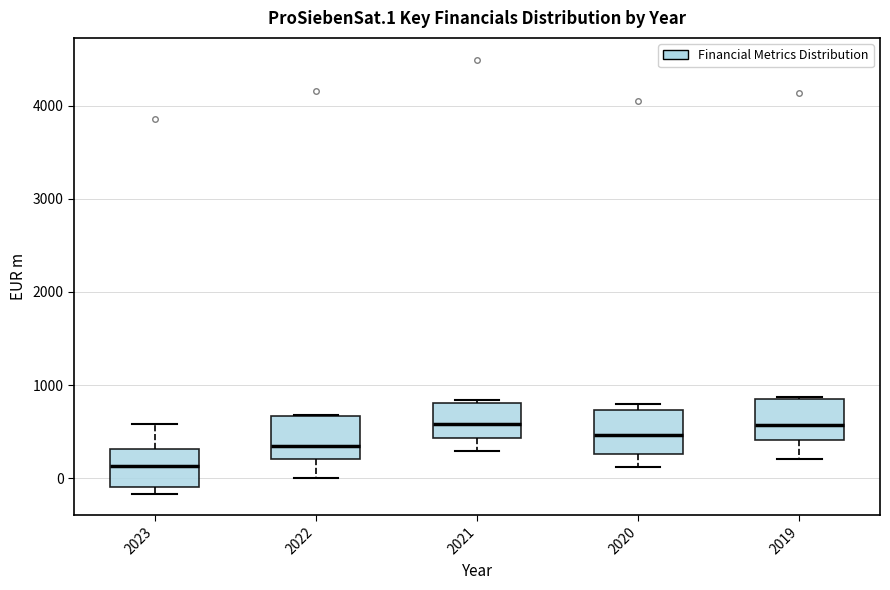

Where is the lower edge of the box at x = 2022 on the y-axis? The values are not printed on the chart, so give them approximately, as read against the axis.

200